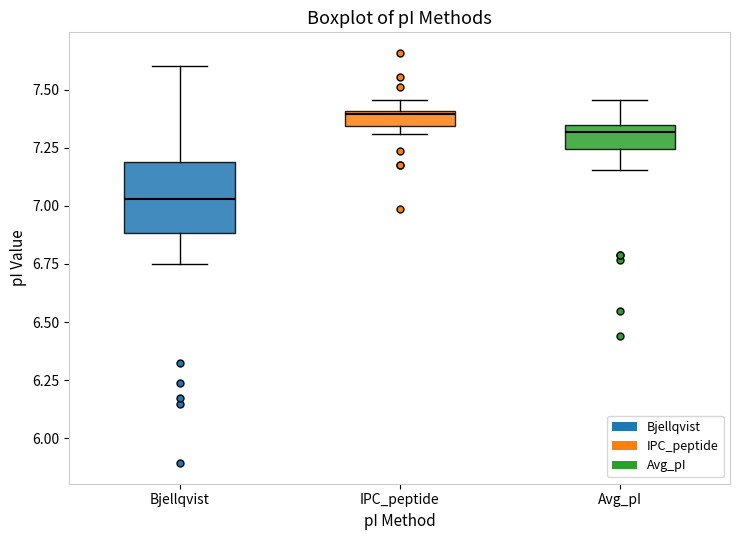

Which box has the lowest median line?

Bjellqvist